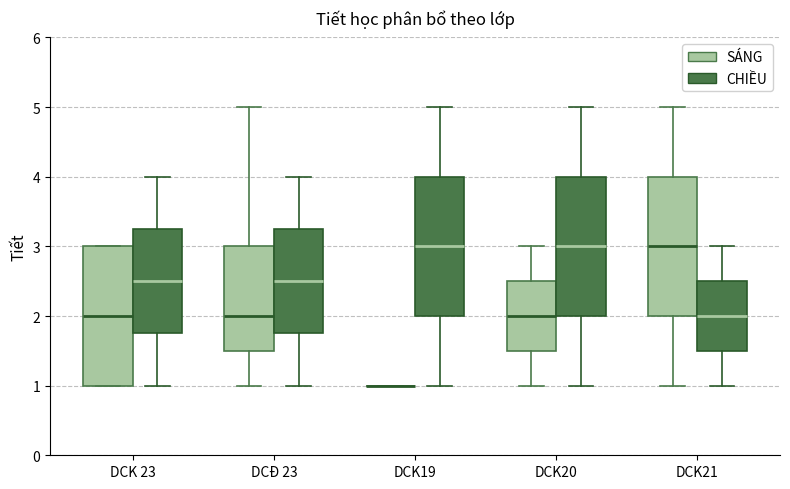

Where is the lower edge of the box for DCK20 (SÁNG) on the y-axis? The values are not printed on the chart, so give them approximately, as read against the axis.

1.5